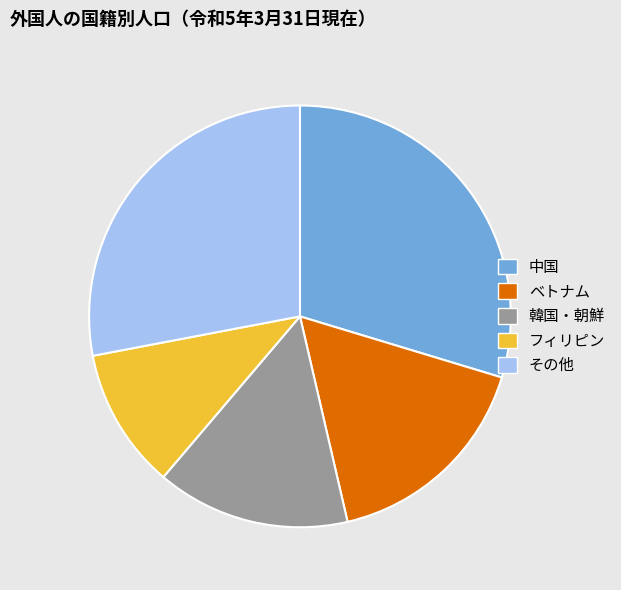

Combined, do ベトナム and 韓国・朝鮮 account for over 50%?

No